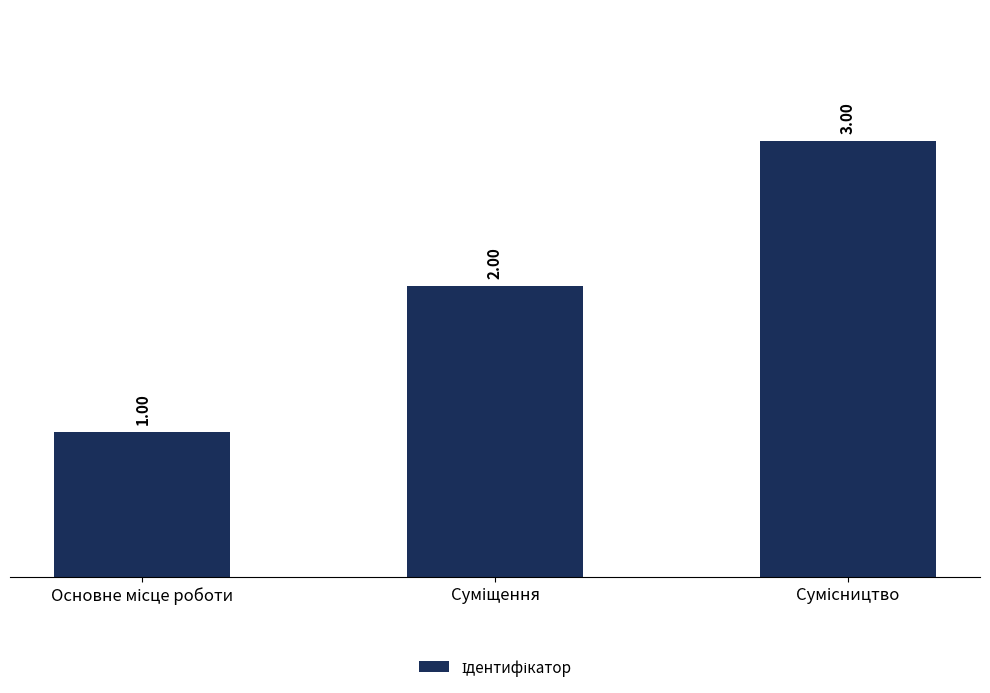

Reading right to left, what are all the values shown in this chart?

3	2	1